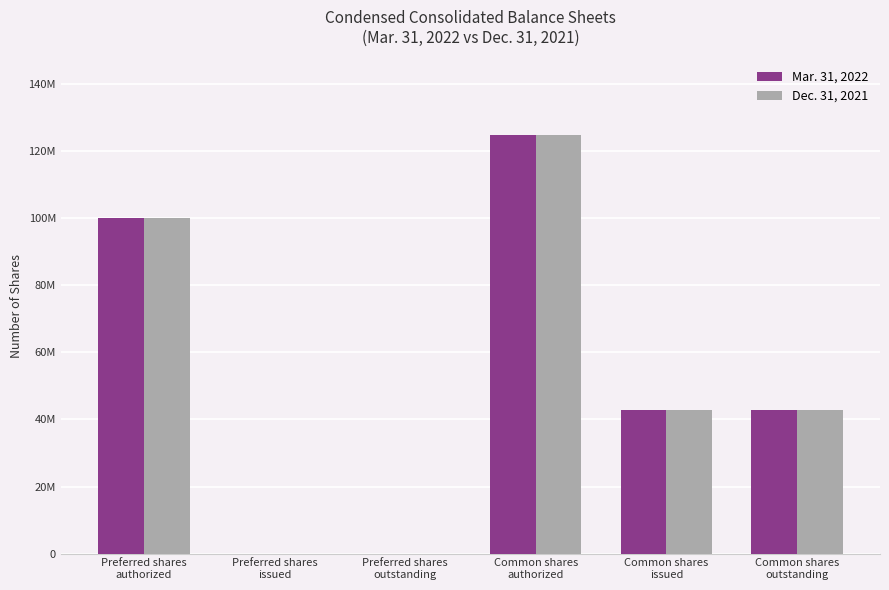

What is the greatest value displayed?

125000000